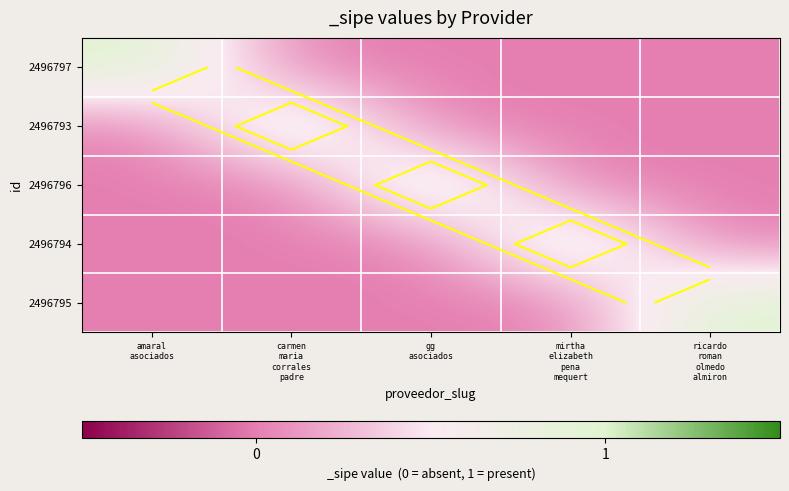

Which label corresponds to the largest value in the chart?

amaral
asociados